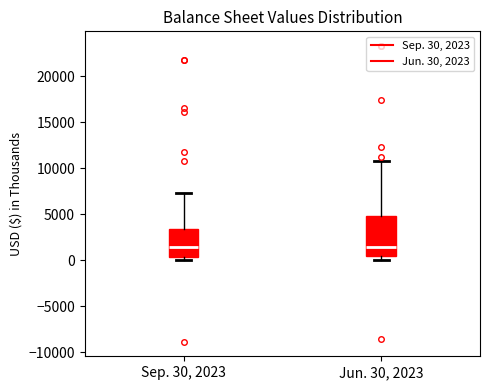

Reading left to right, read every box against the y-axis: the position of its median line, the range the box covers, and the ends of its whiskers. The values are not printed on the chart, so give them approximately, as read against the axis.

Sep. 30, 2023: median 1500, box 500 to 3500, whiskers 0 to 7500
Jun. 30, 2023: median 1500, box 500 to 5000, whiskers 0 to 10500